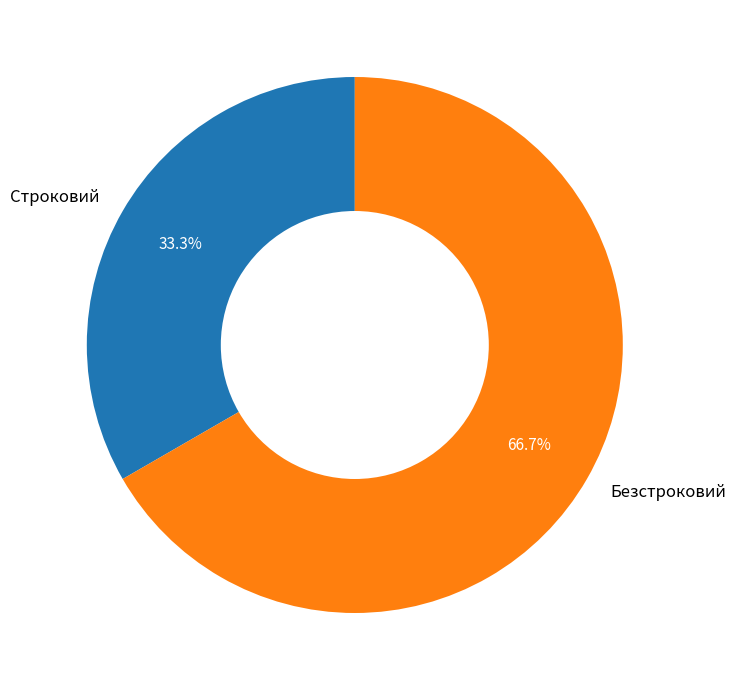

What is the largest slice in the pie chart?

Безстроковий